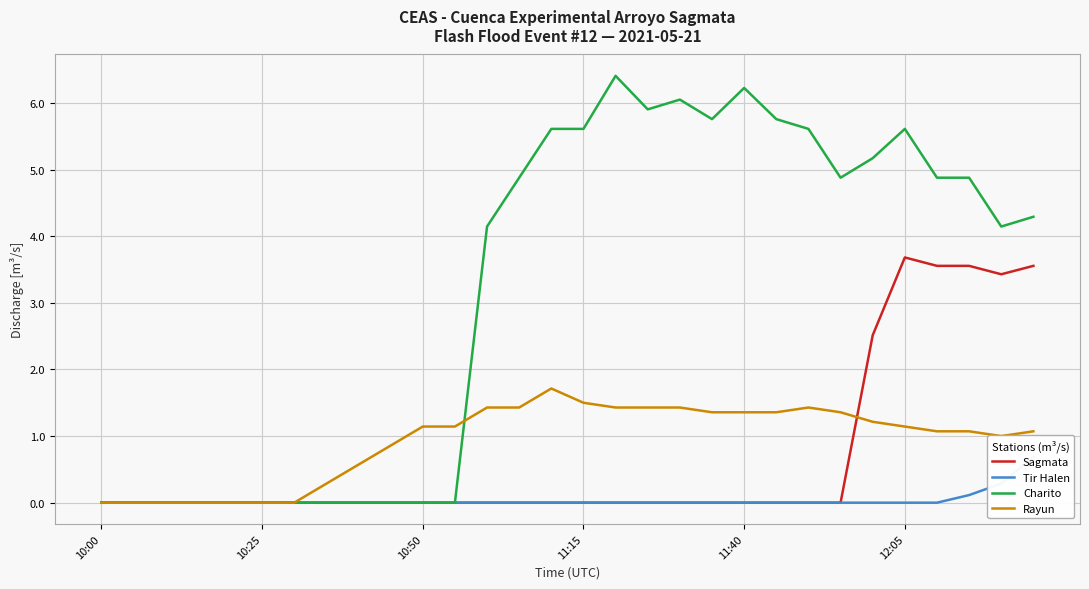

The Sagmata series shows 0.0 at 11:40. True or false?

True